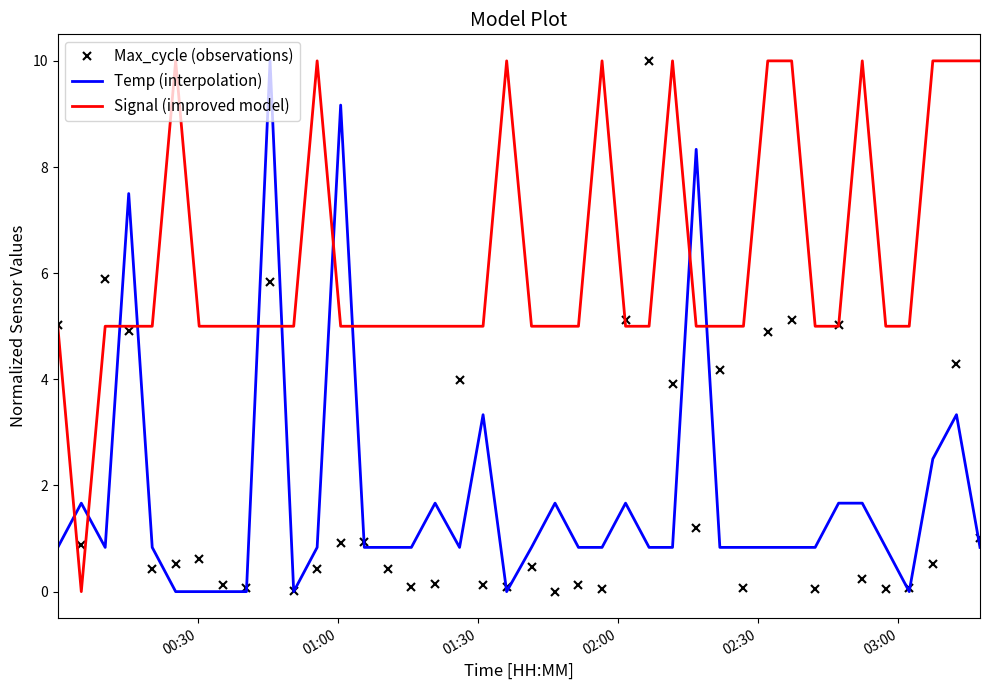

True or false: Temp (interpolation) and Signal (improved model) cross at least once.

True